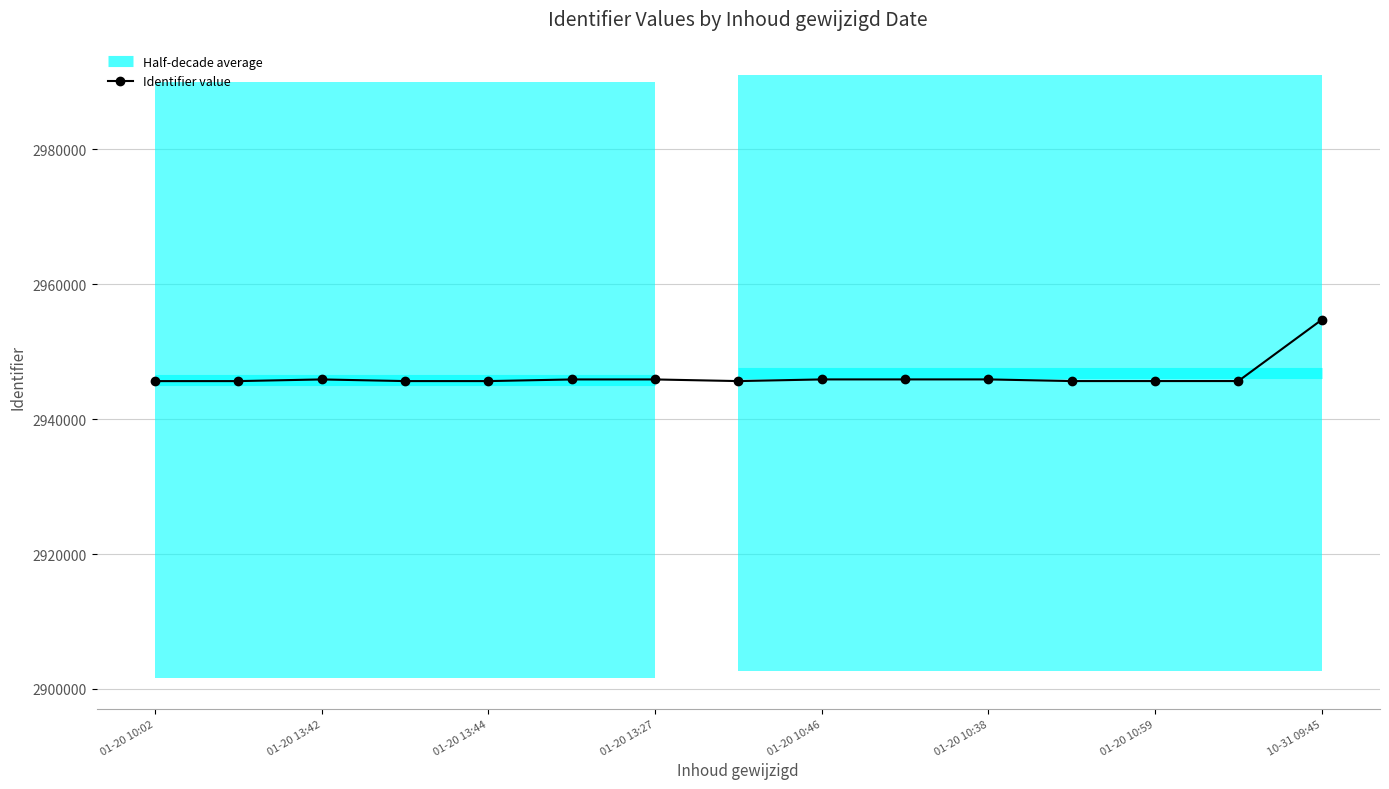

What is the lowest value of the Identifier value series?

2945638